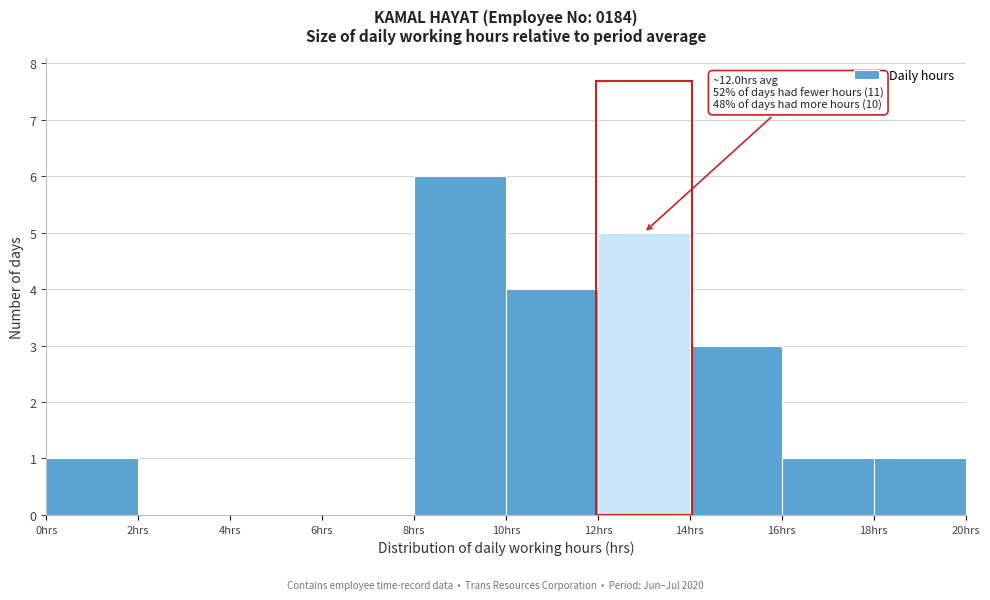

Over which range of the x-axis is the bar tallest?

8 to 10